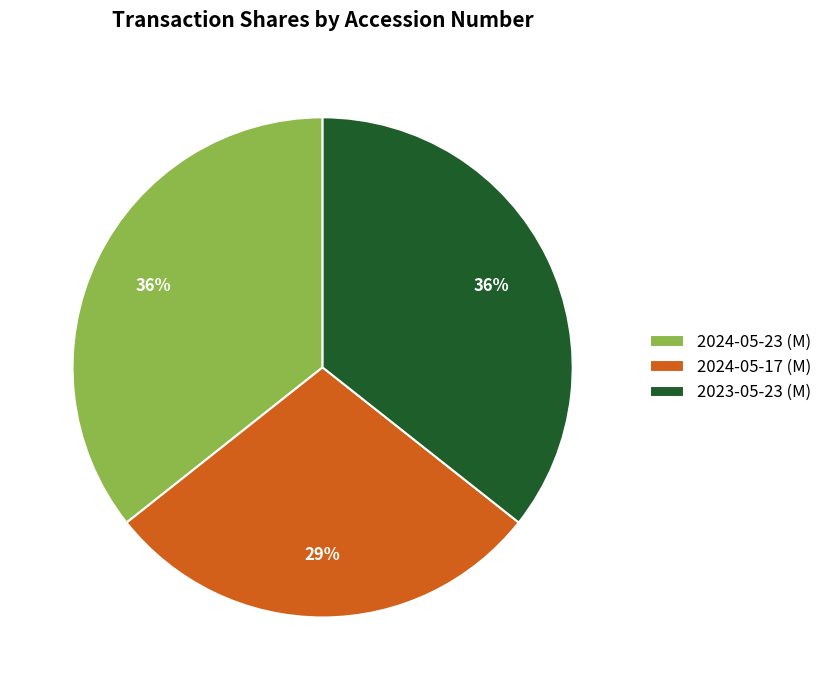

What percentage is the 2024-05-17 (M) slice, to the nearest percent?

29%